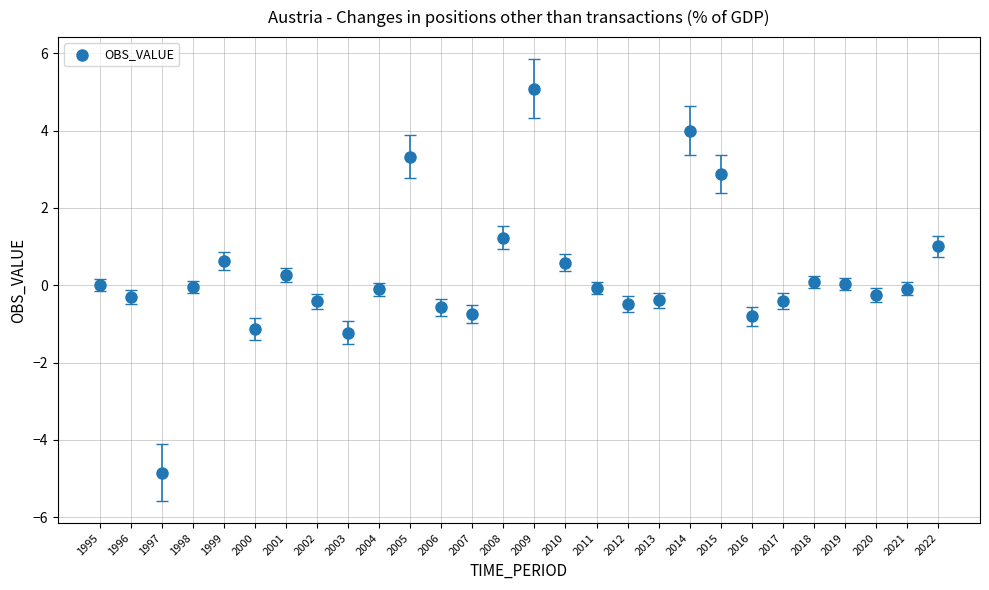

What is the range of Y values (max minus min)?

9.9